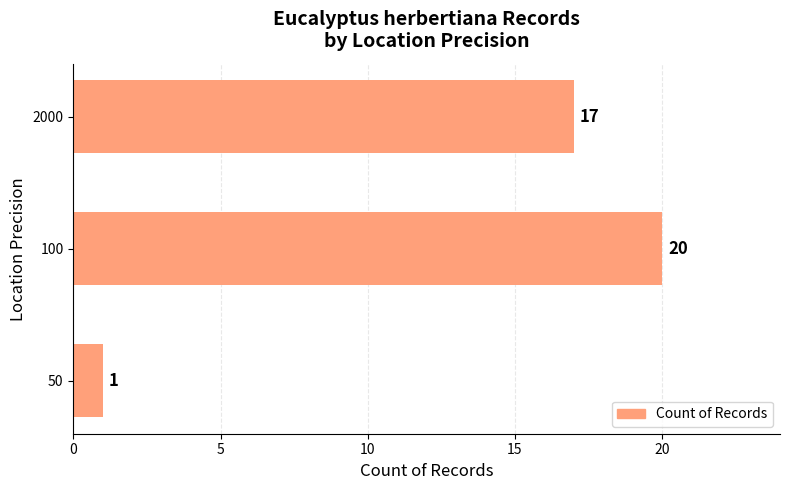

Reading bottom to top, extract all data points from this chart.

50=1	100=20	2000=17